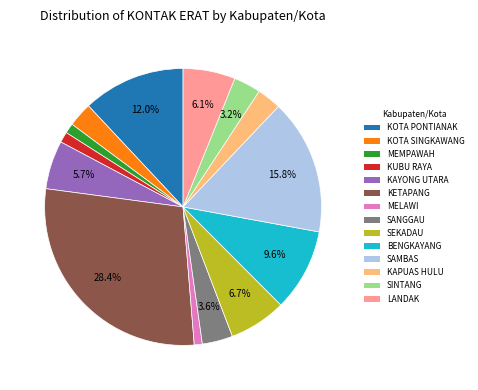

What portion of the pie excludes SEKADAU?

93.3%